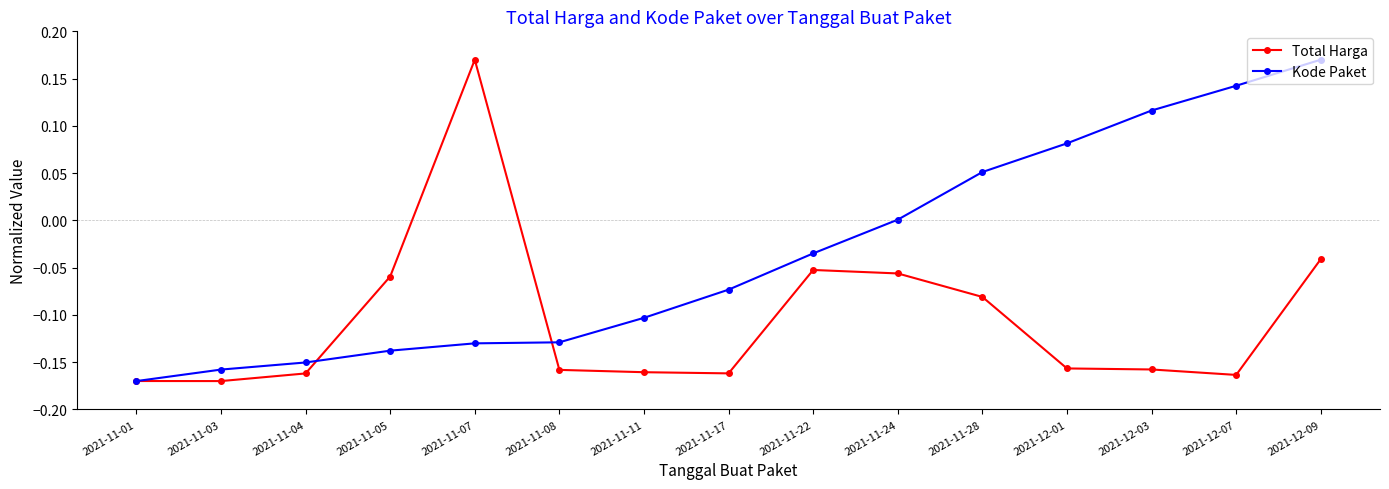

Is this an area chart (filled region under the line)?

No